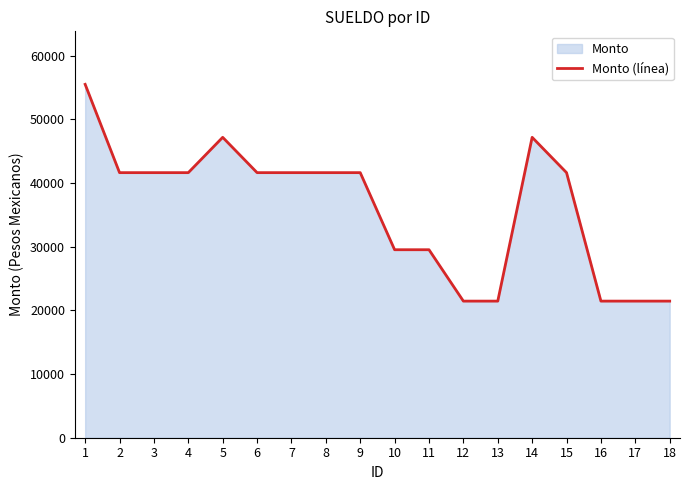

Reading left to right, transcribe all the data shown in this chart.

55513.7	41641.2	41641.2	41641.2	47190.3	41641.2	41641.2	41641.2	41641.2	29532.6	29532.6	21460.7	21460.7	47190.3	41641.2	21460.7	21460.7	21460.7